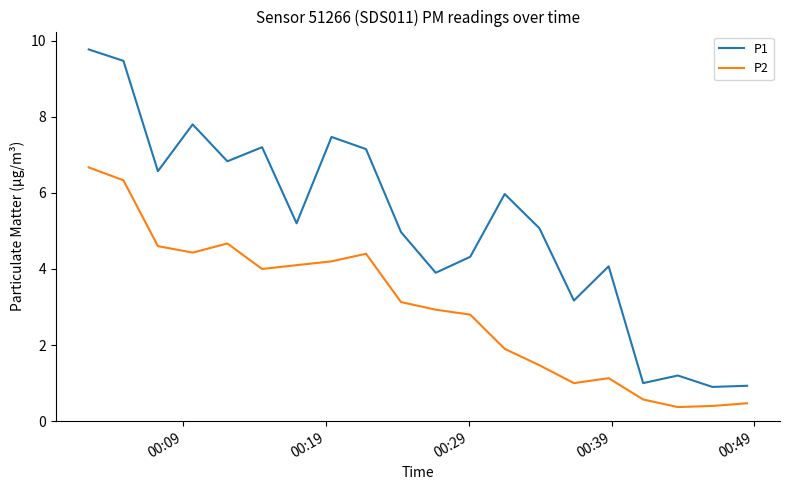

What is the maximum value shown in the chart?

9.8